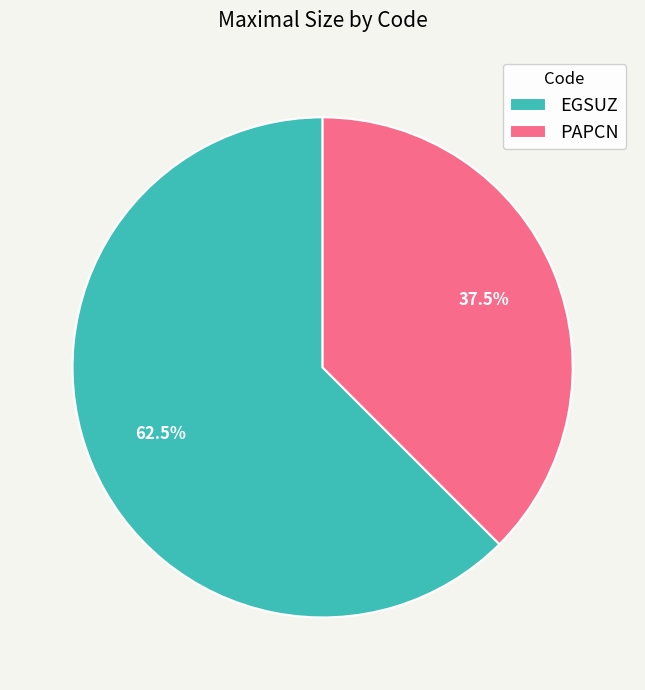

Is there a majority slice in this chart?

Yes